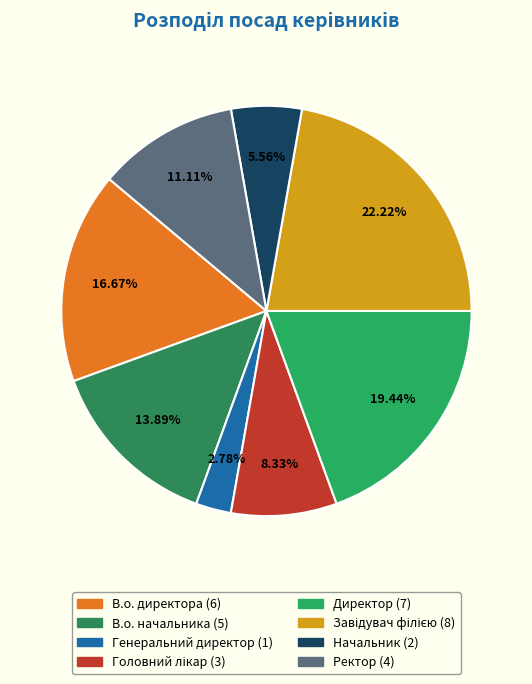

Approximately how many times larger is the value at Директор compared to Завідувач філією?

0.9